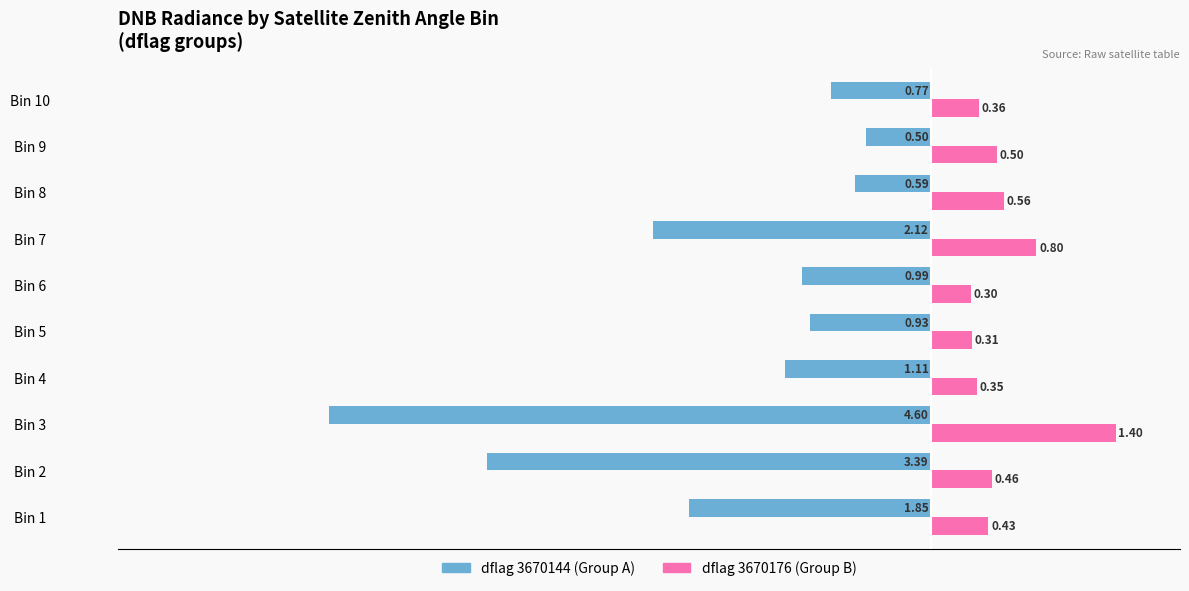

Where is dflag 3670144 (Group A) nearest to the value -2?

Bin 7